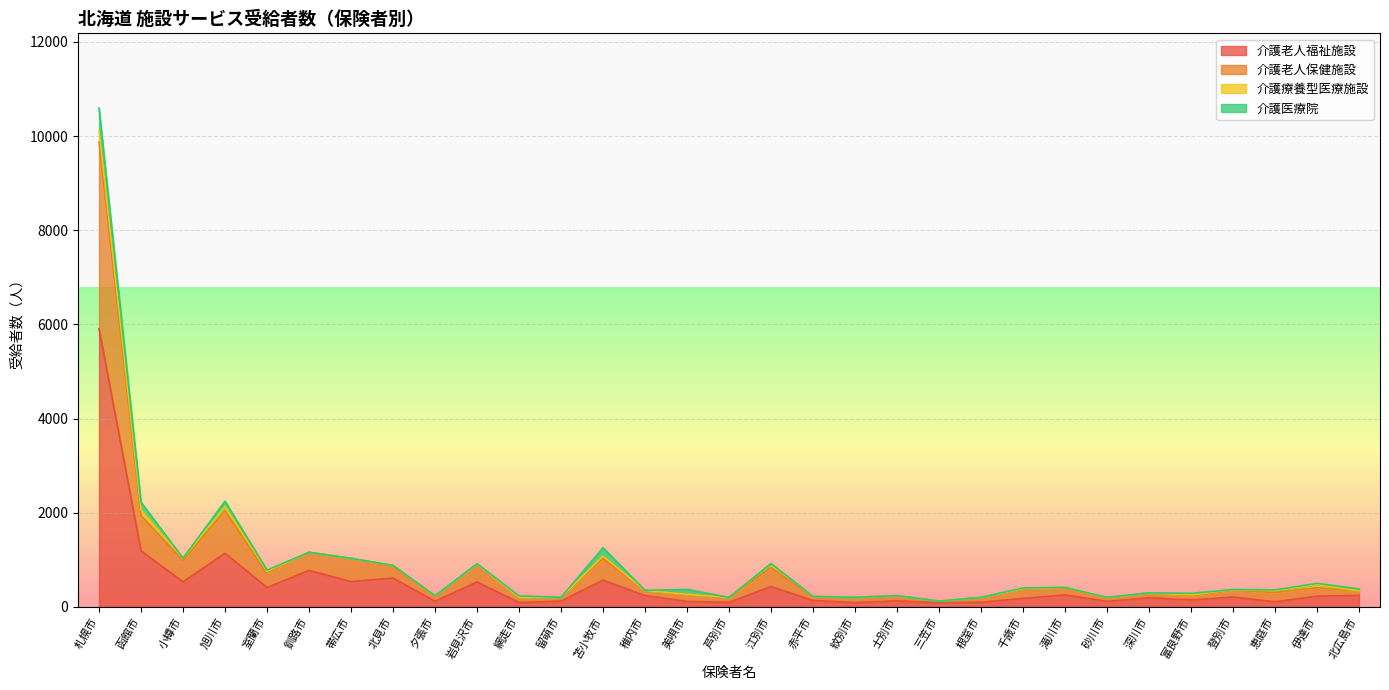

What are all the series names shown in the legend?

介護老人福祉施設, 介護老人保健施設, 介護療養型医療施設, 介護医療院